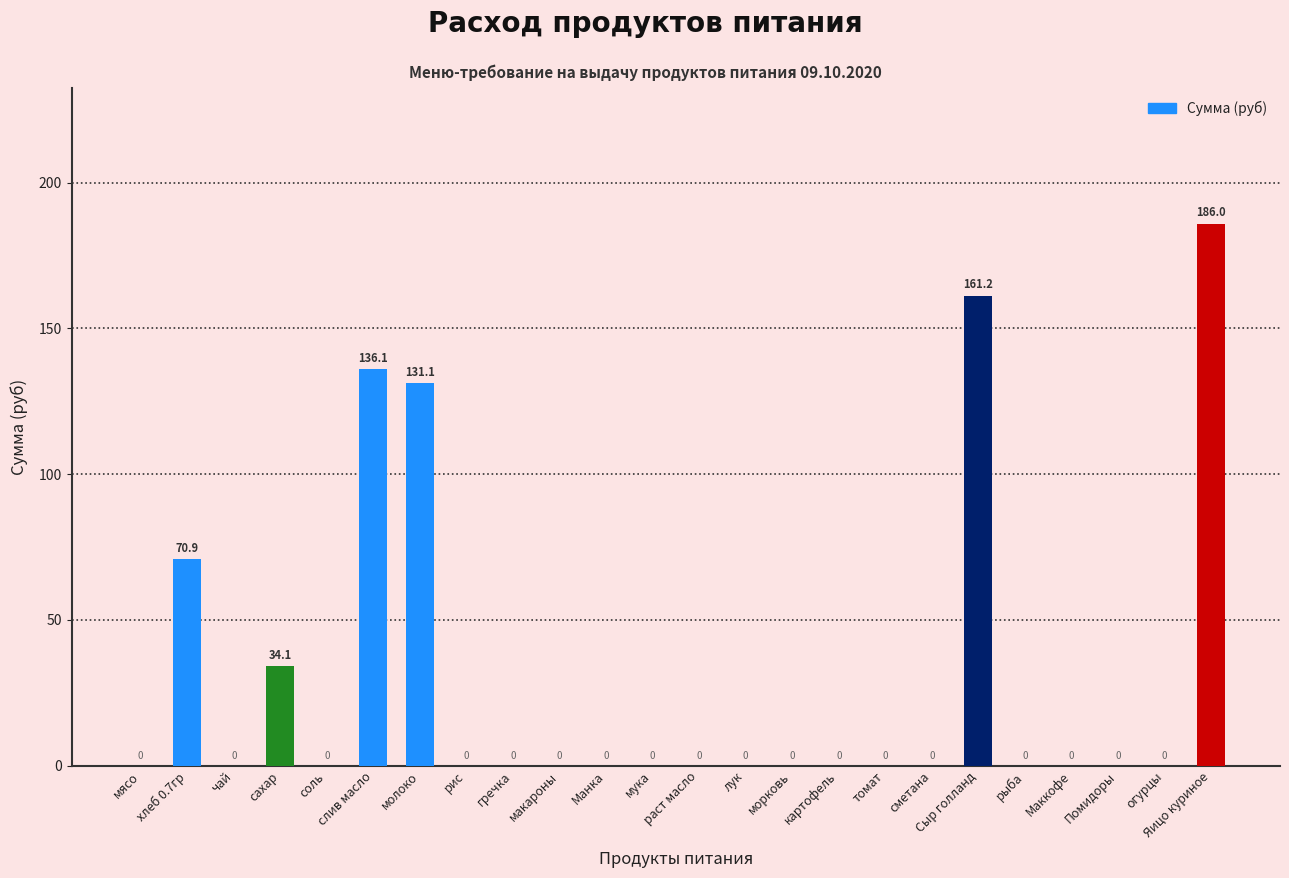

What is the greatest value displayed?

186.0